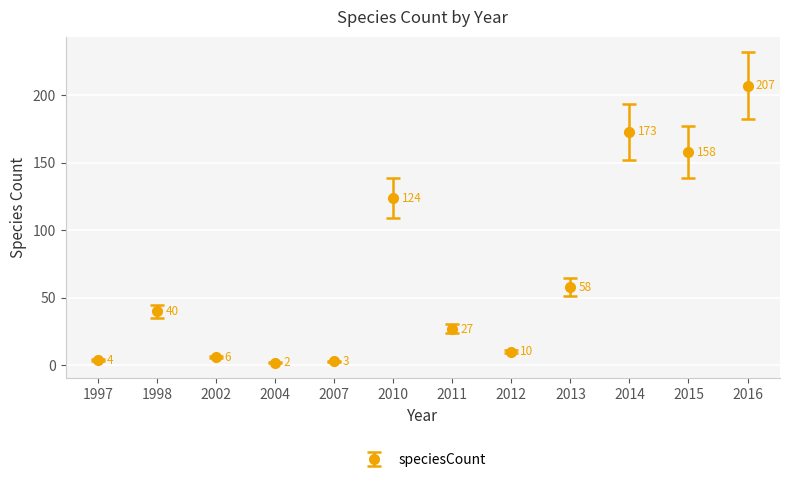

What is the difference between the maximum and minimum values?

205